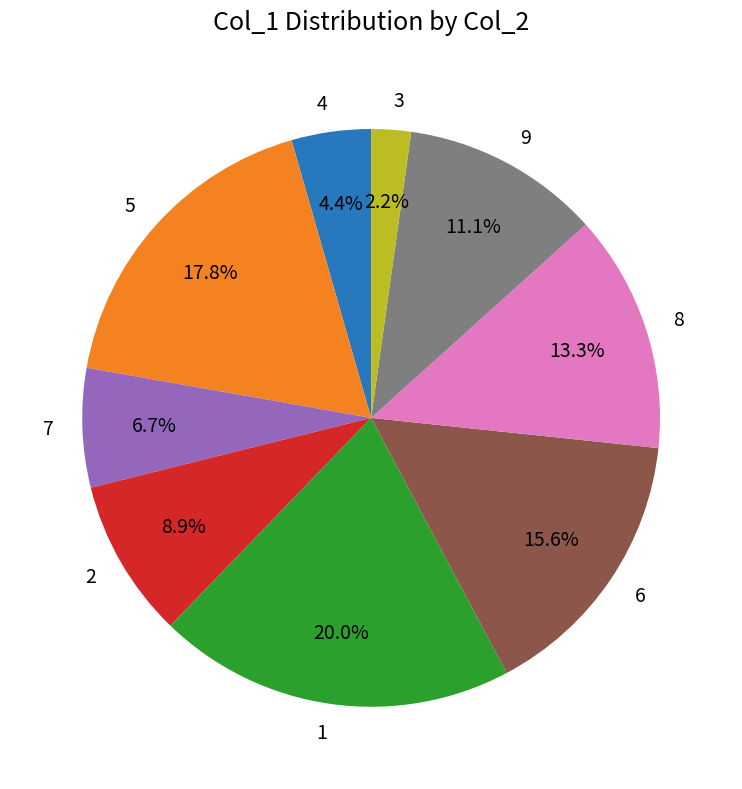

To the nearest percent, what percentage of the pie is 3?

2%